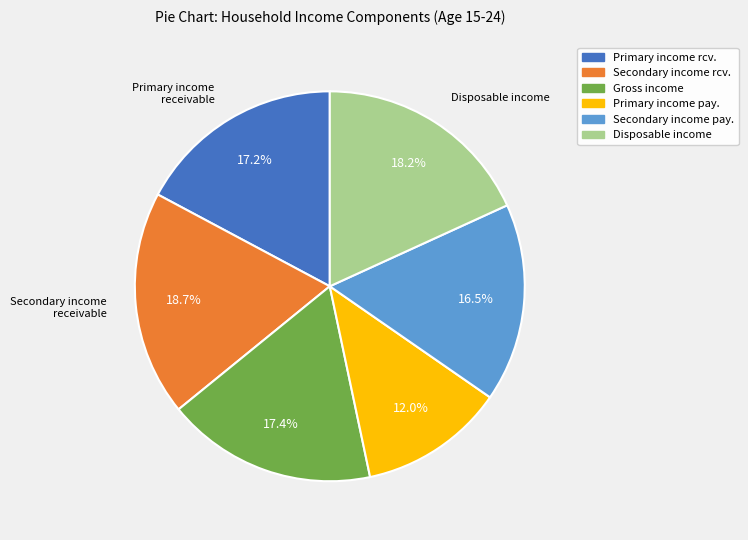

How many segments does this pie chart have?

6